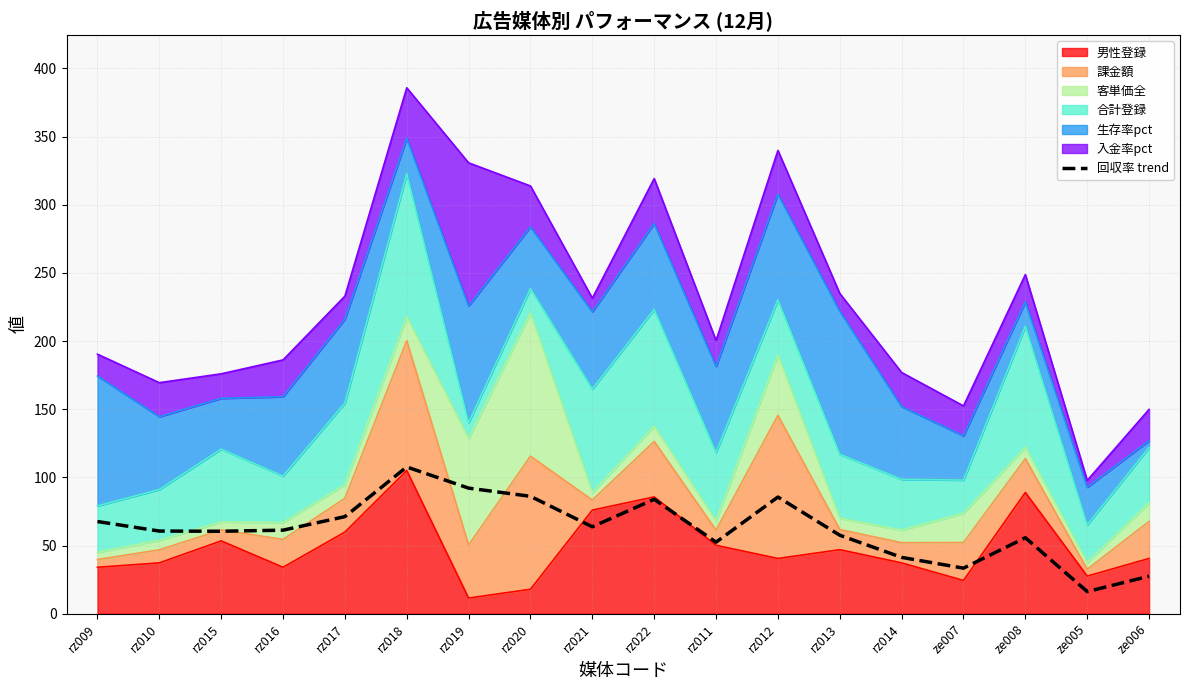

Where is the first local minimum?

rz015